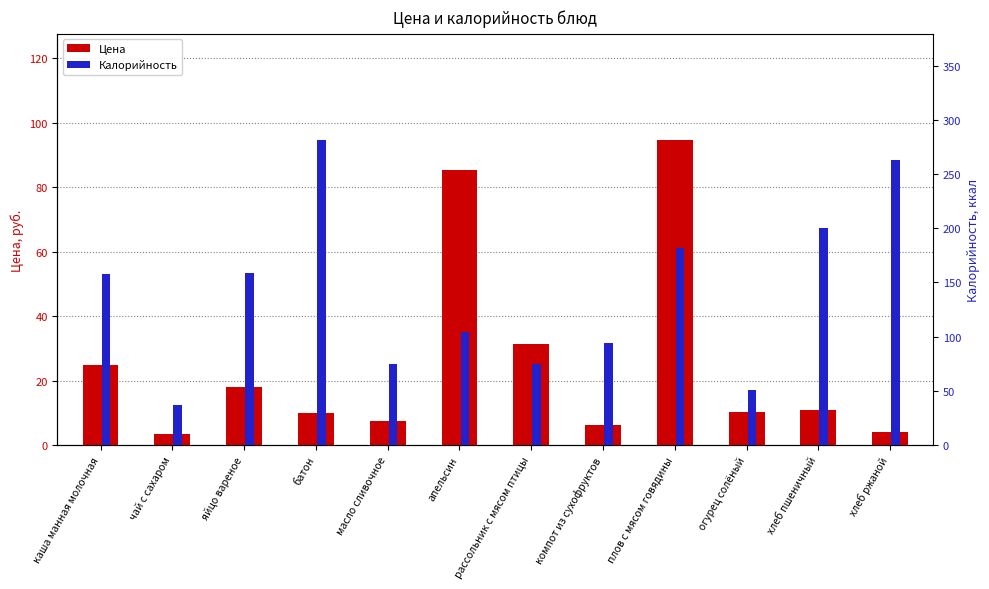

Count the number of data series in this chart.

2